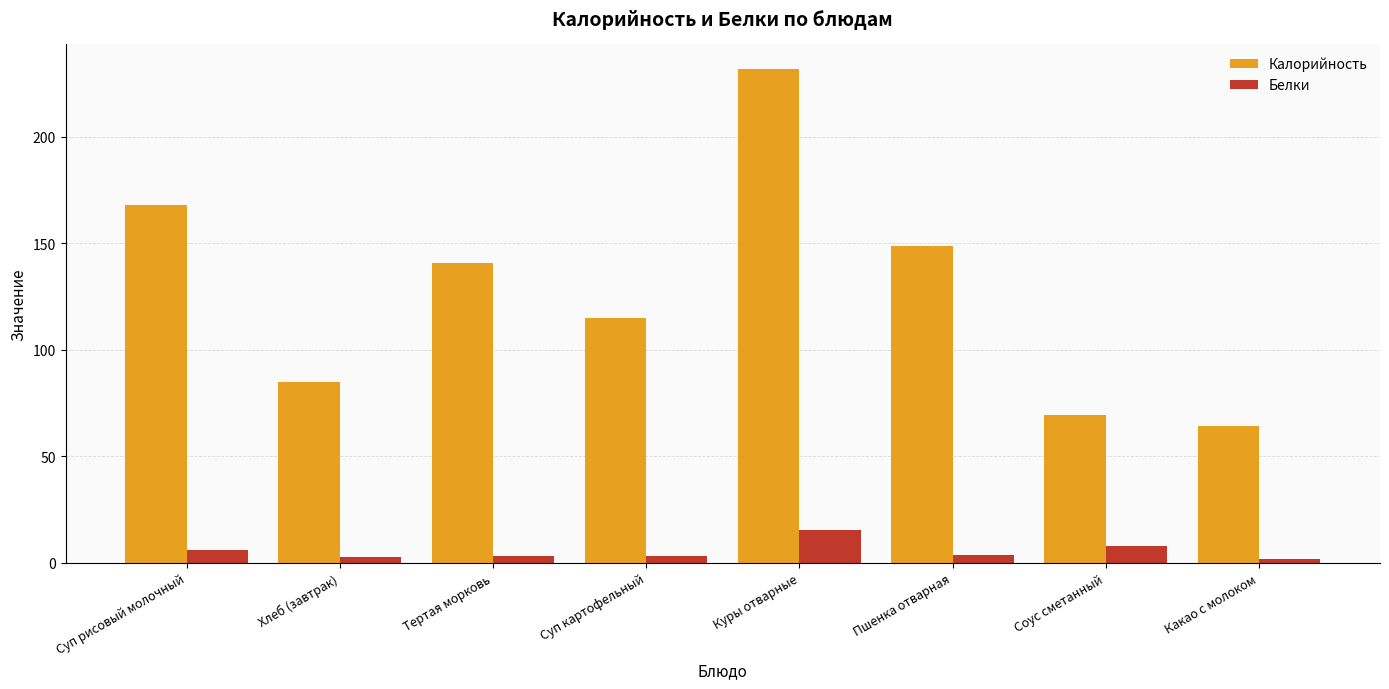

True or false: Калорийность has a value of 84.7 at Хлеб (завтрак).

True